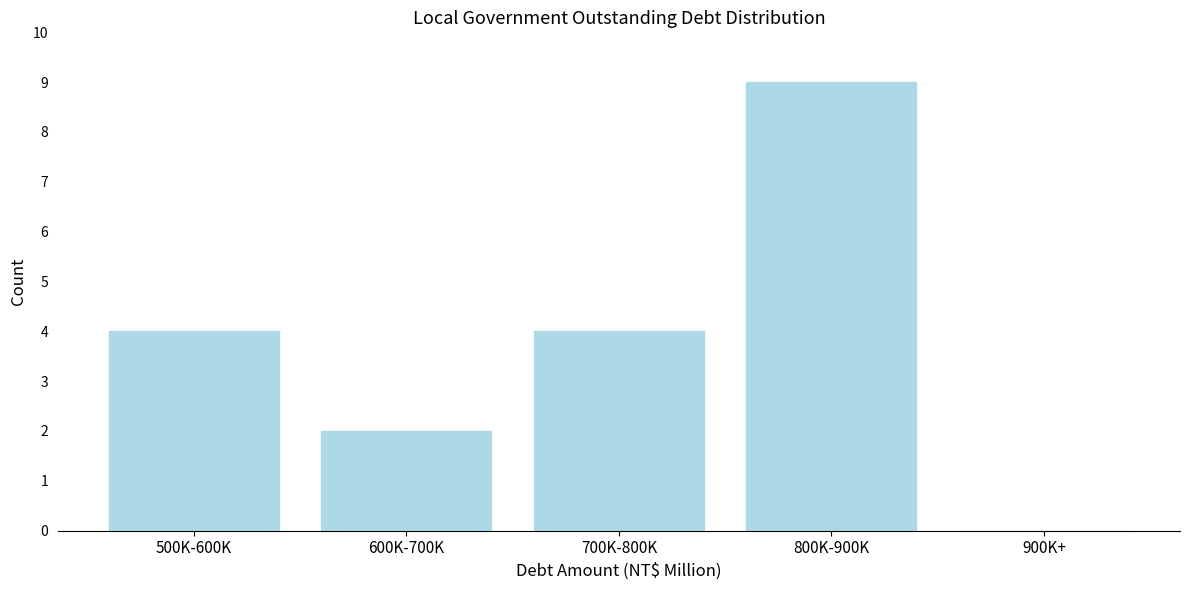

Reading left to right, what are all the values shown in this chart?

500K-600K=4	600K-700K=2	700K-800K=4	800K-900K=9	900K+=0